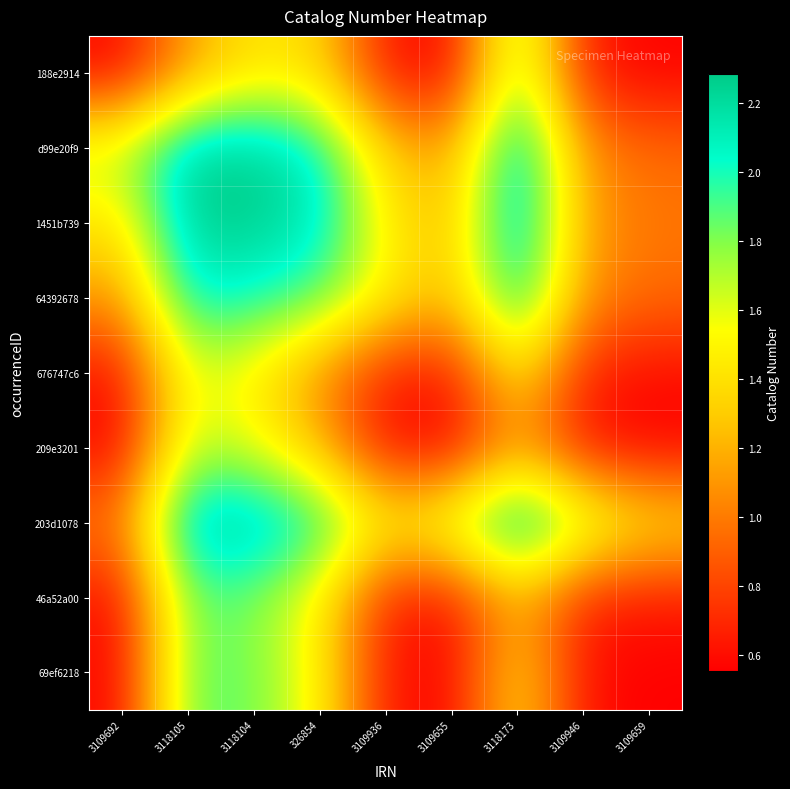

What is the minimum value shown in the chart?

552604.0